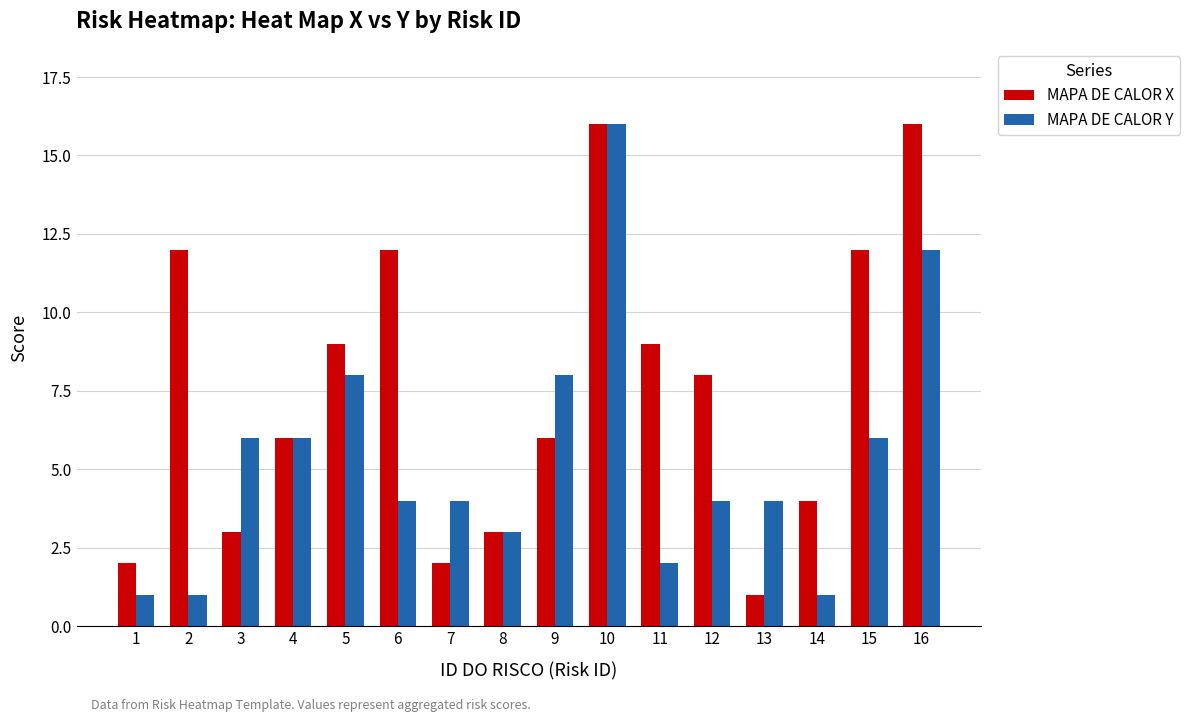

List the series in order of their overall mean, lowest first.

MAPA DE CALOR Y, MAPA DE CALOR X